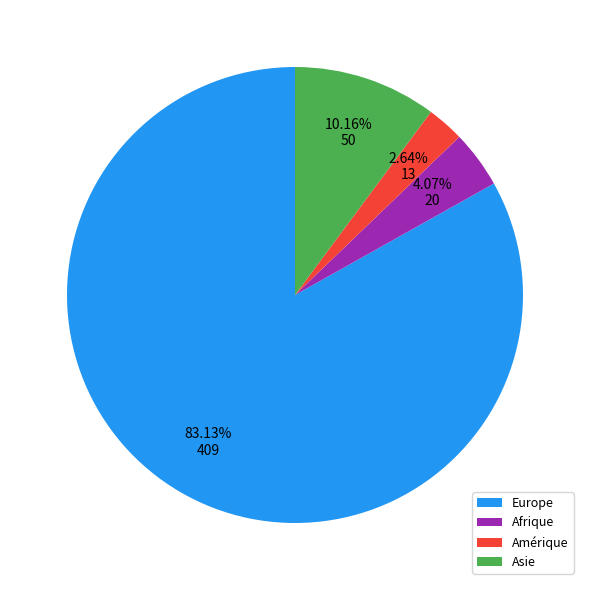

To the nearest percent, what is the average slice percentage?

25%